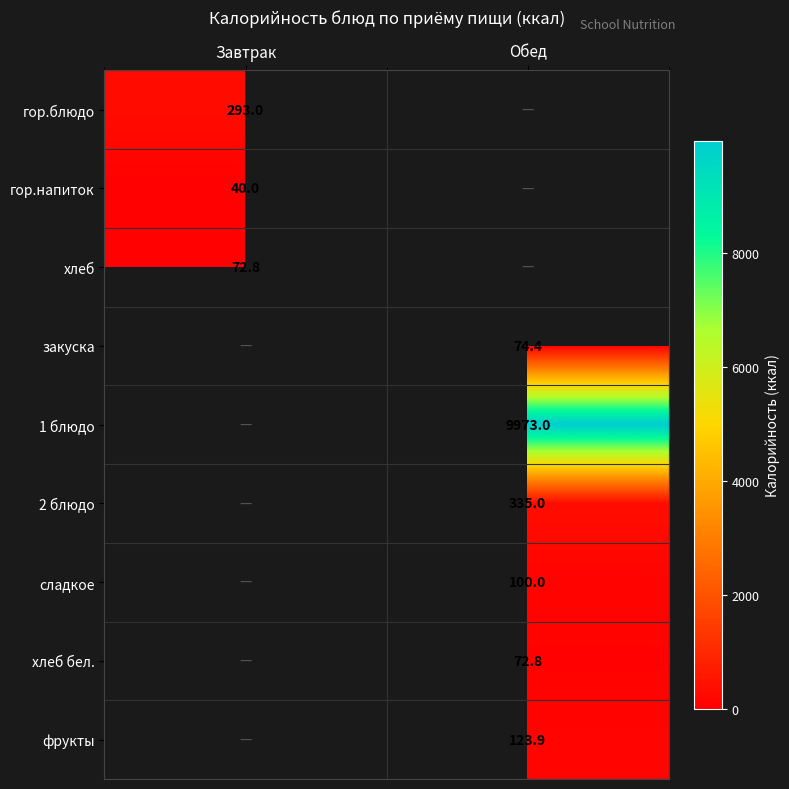

The хлеб бел. series shows 72.8 at Обед. True or false?

True